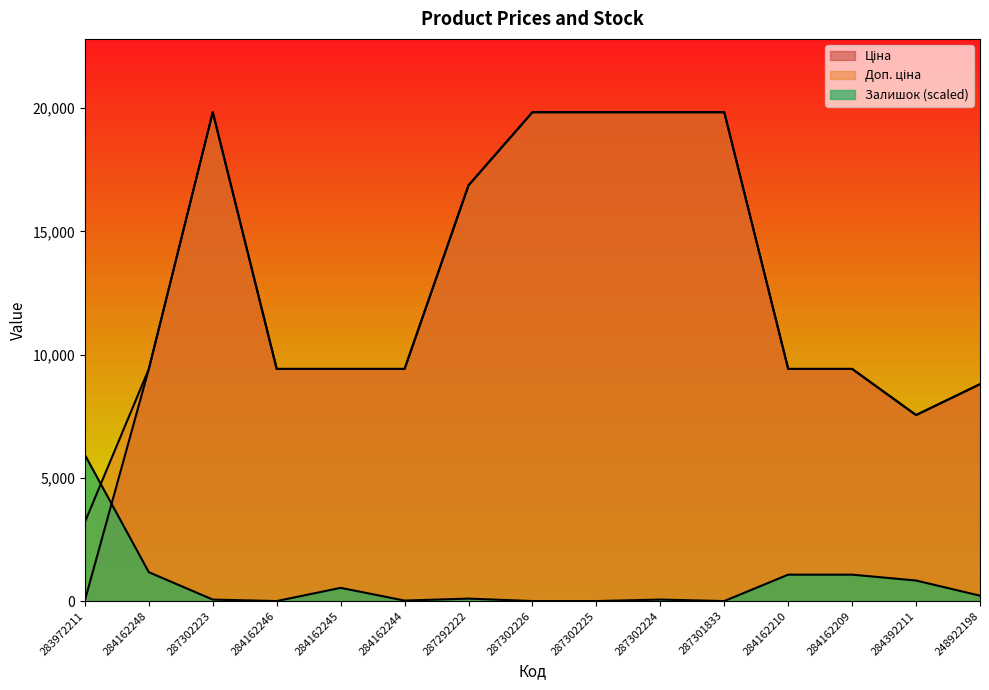

Is it true that Ціна equals 15790.3 at 284162248?

False